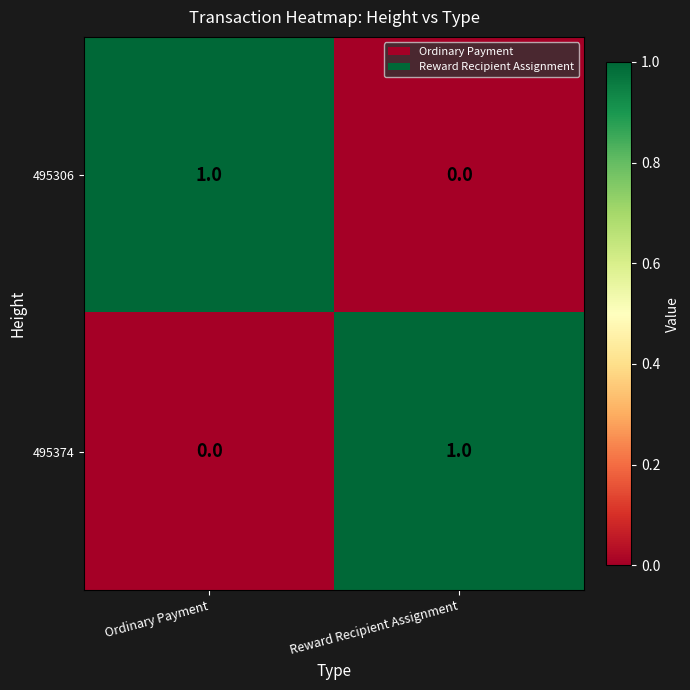

List the labels in order of 495306 value, largest first.

Ordinary Payment, Reward Recipient Assignment